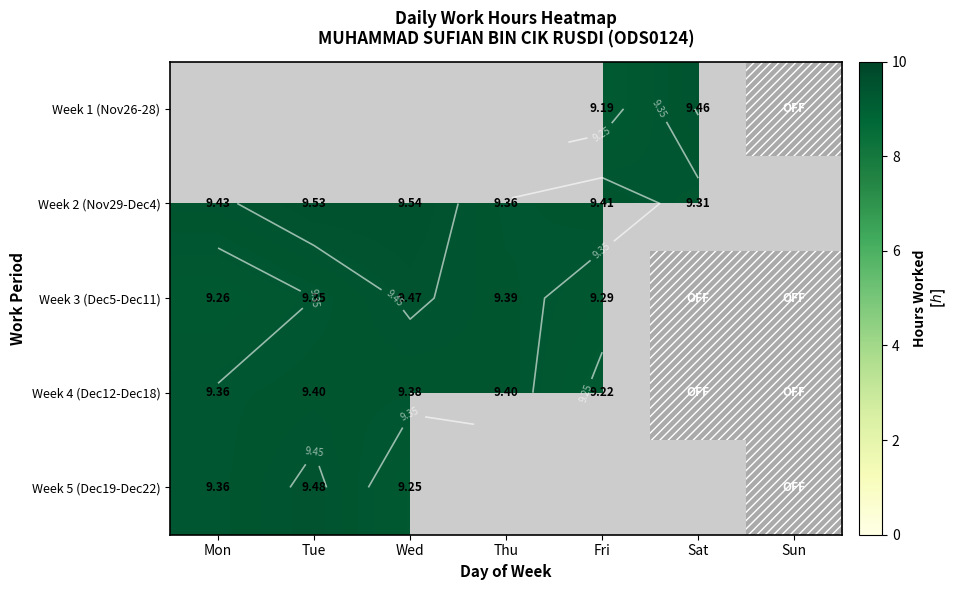

What is the maximum value for Week 4 (Dec12-Dec18)?

9.4